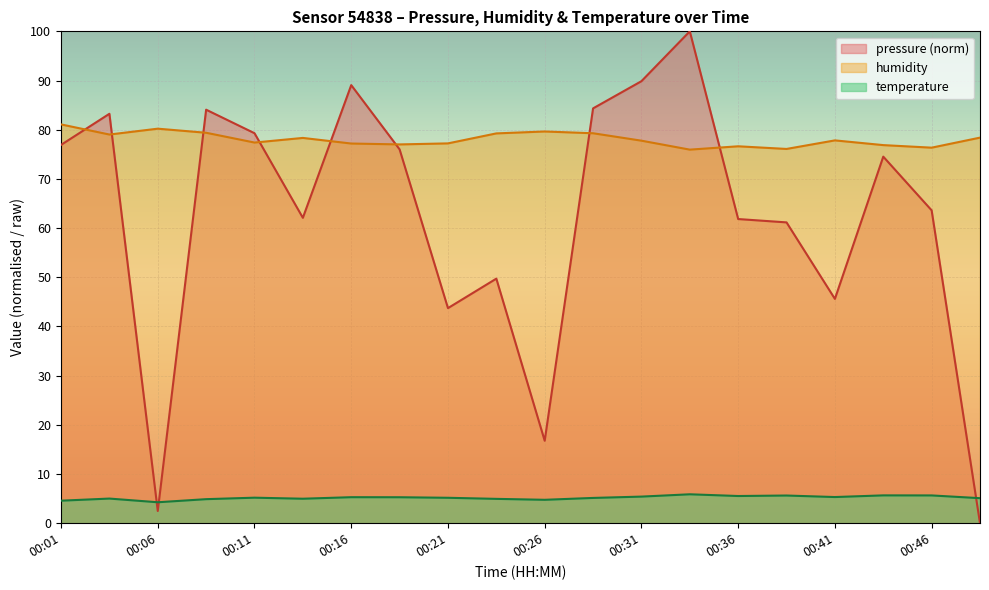

Which series has the largest total across all categories?

humidity